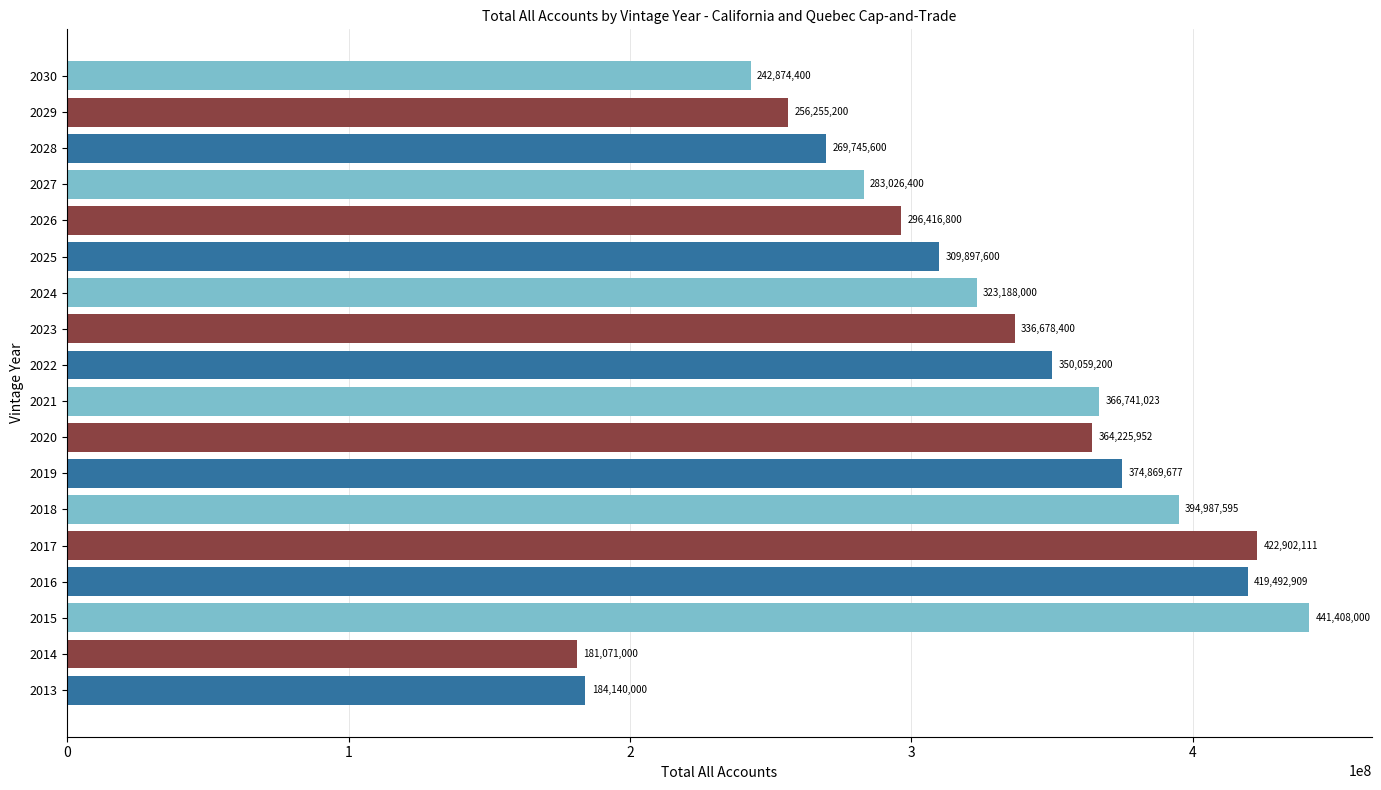

What is the change in value from 2018 to 2022?

-44928395